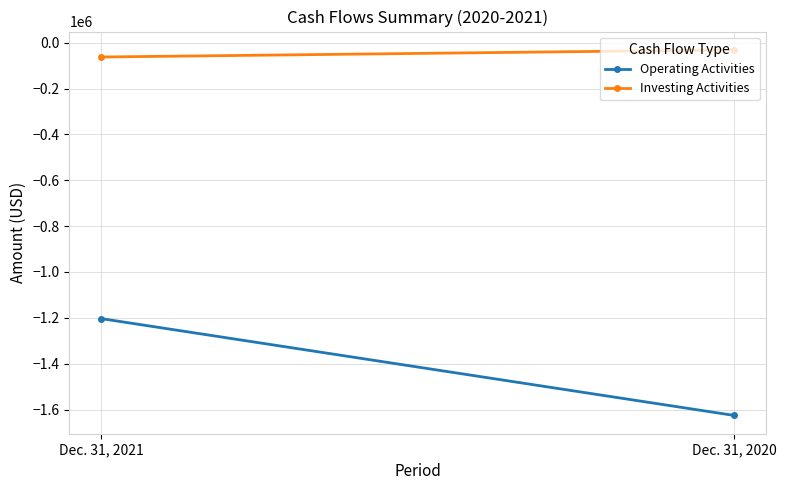

What is the difference between the maximum and minimum values in the Operating Activities series?

422520